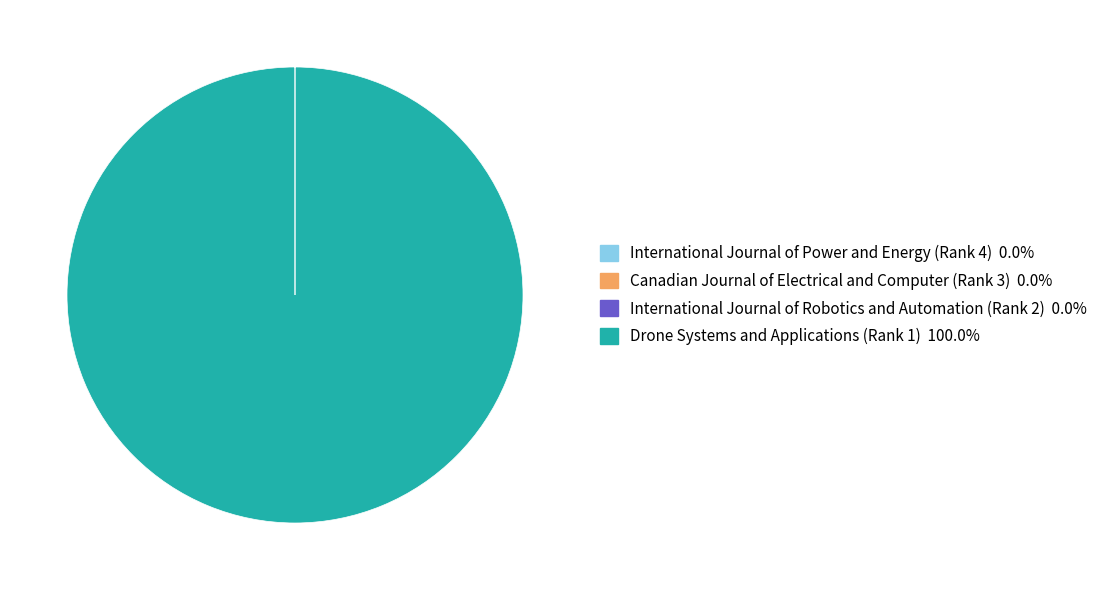

Does Drone Systems and Applications (Rank 1) account for over 50% of the chart?

Yes